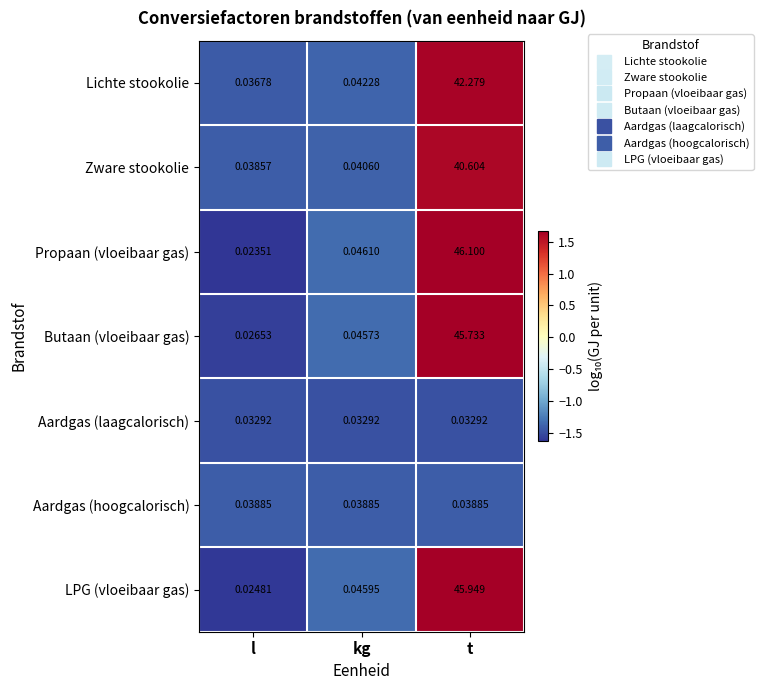

At which label does Lichte stookolie reach its minimum?

l